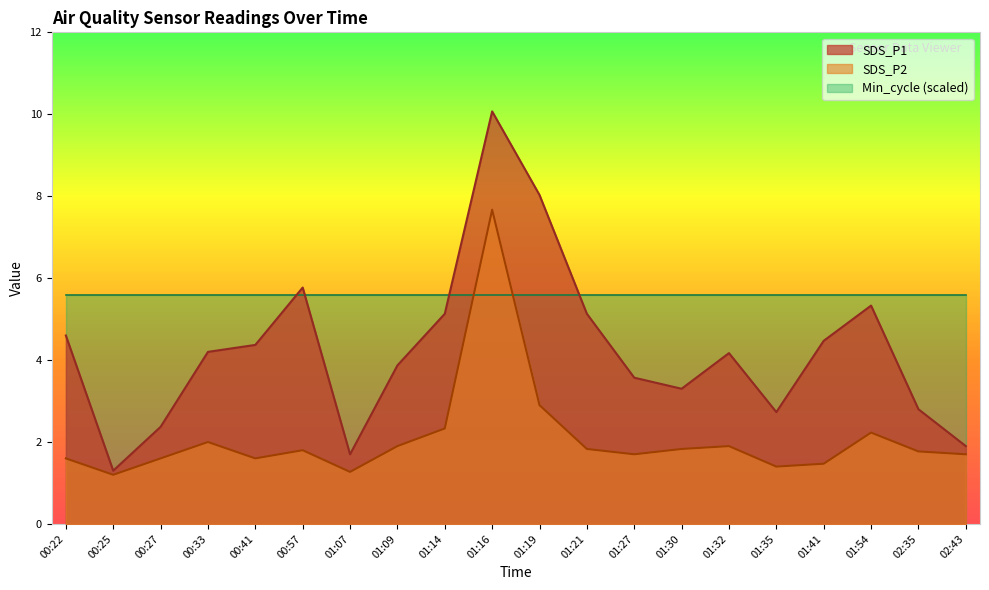

What is the sum of all SDS_P1 values?

84.8